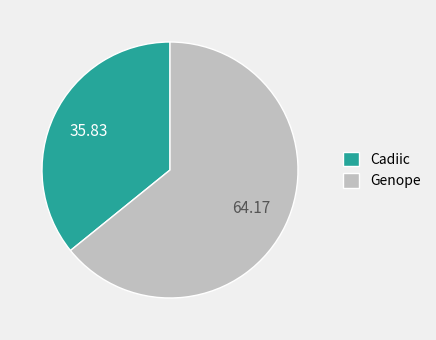

Rank the categories by value from highest to lowest.

Genope, Cadiic